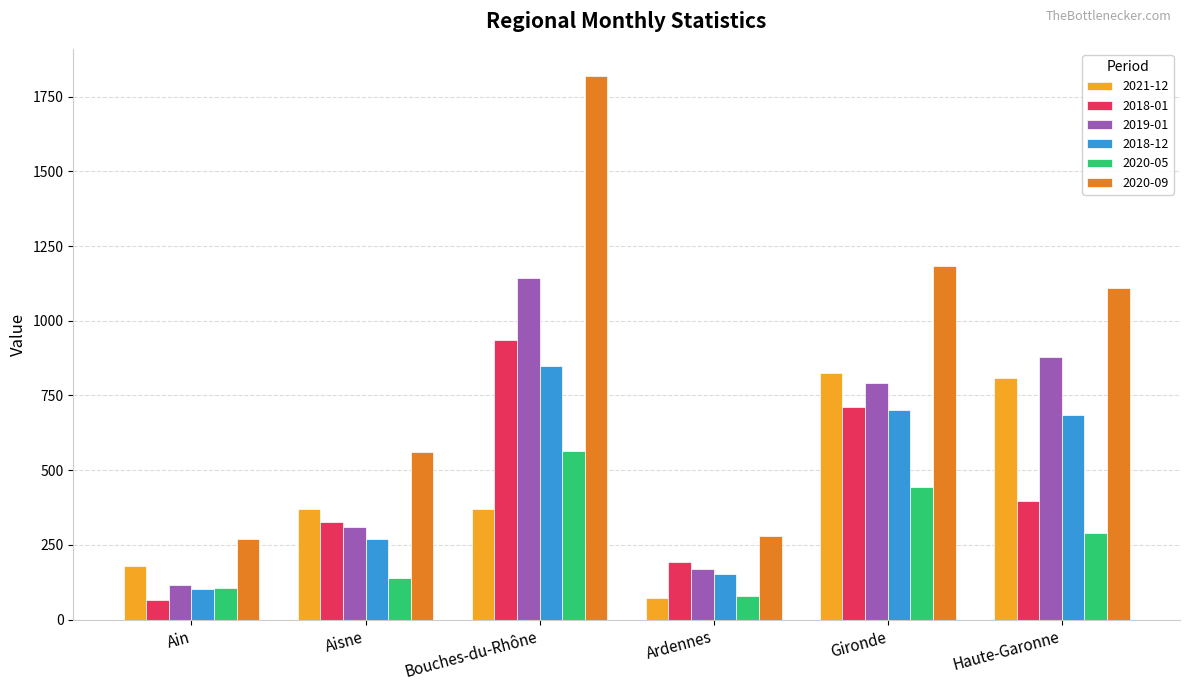

Is the value of 2019-01 at Gironde greater than the value of 2020-05 at Aisne?

Yes